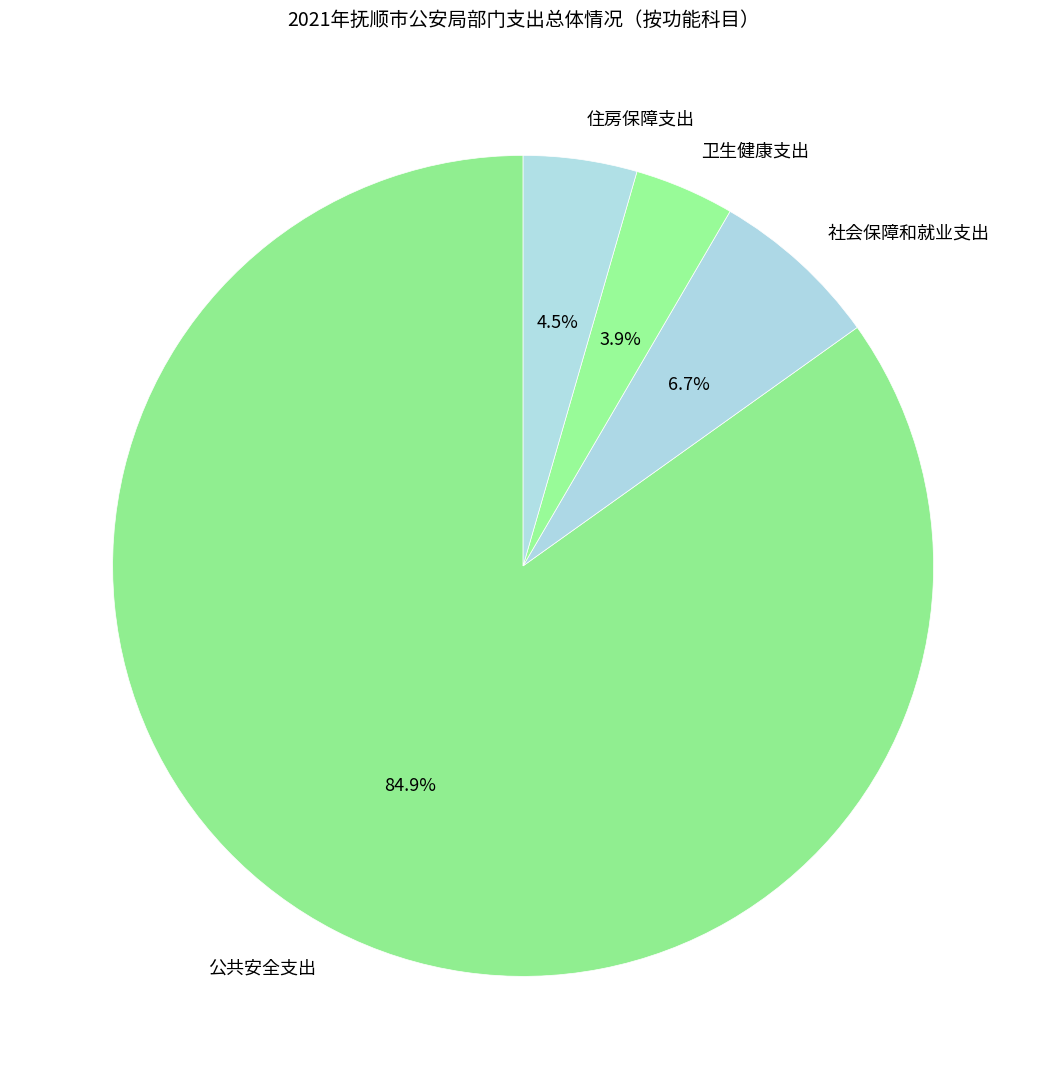

Which has a higher value, 住房保障支出 or 卫生健康支出?

住房保障支出